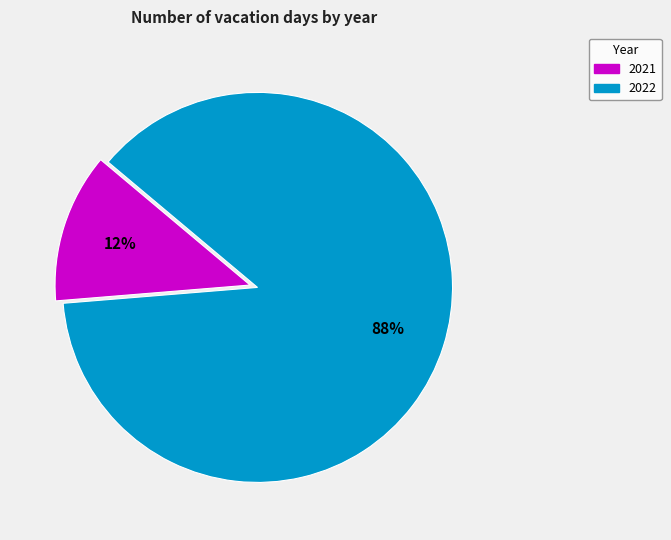

Which category accounts for the majority?

2022